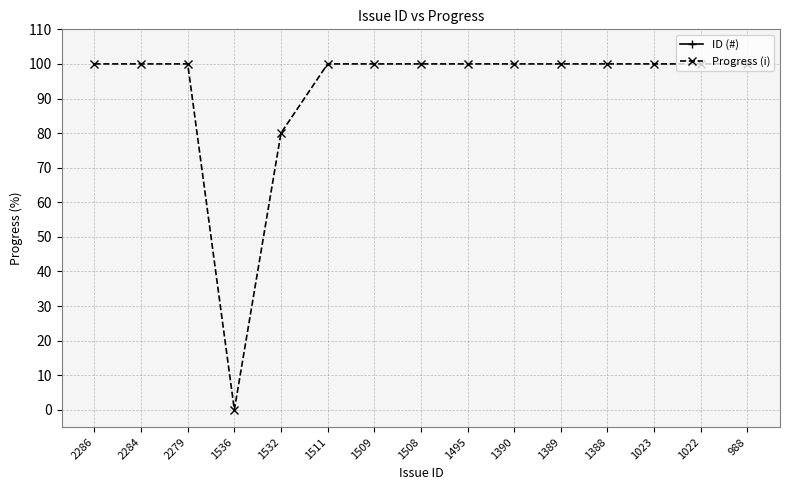

What is the average value of the ID (#) series?

1543